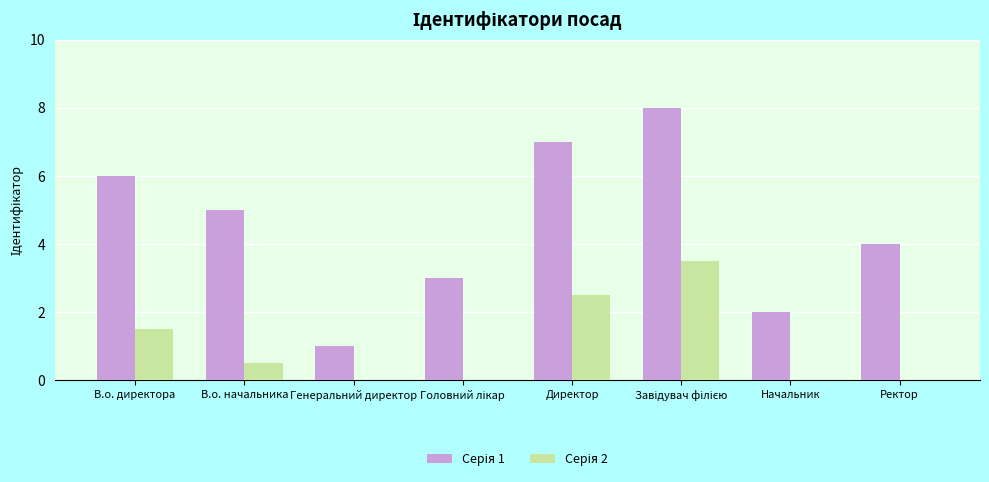

How many series are shown in this chart?

2